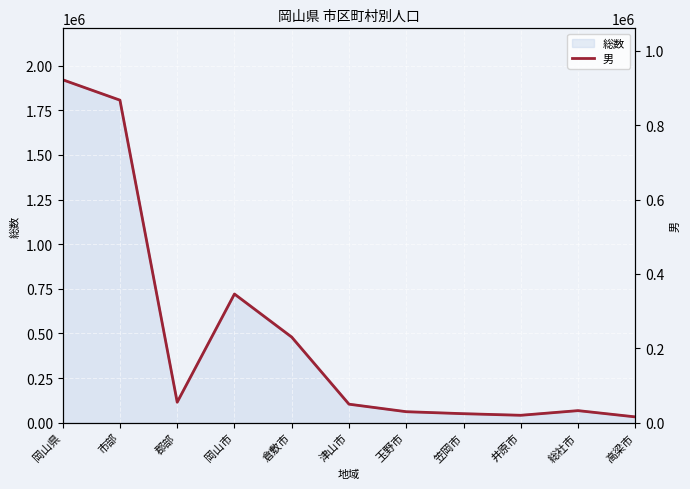

How many interior local valleys (lower than both neighbors) does the data have?

2